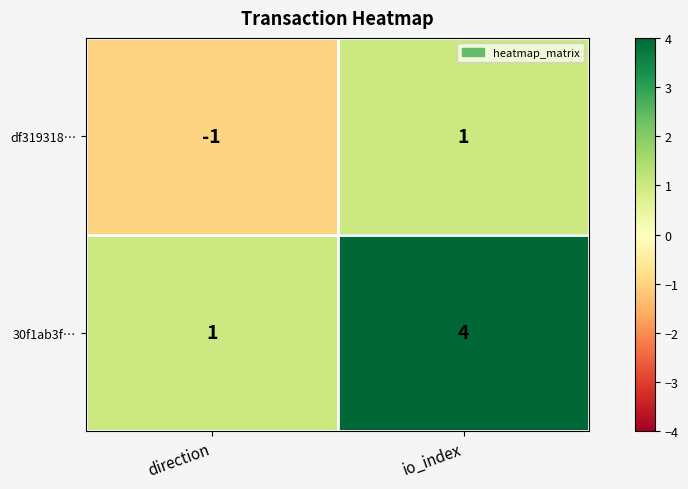

How many distinct data groups are displayed?

2